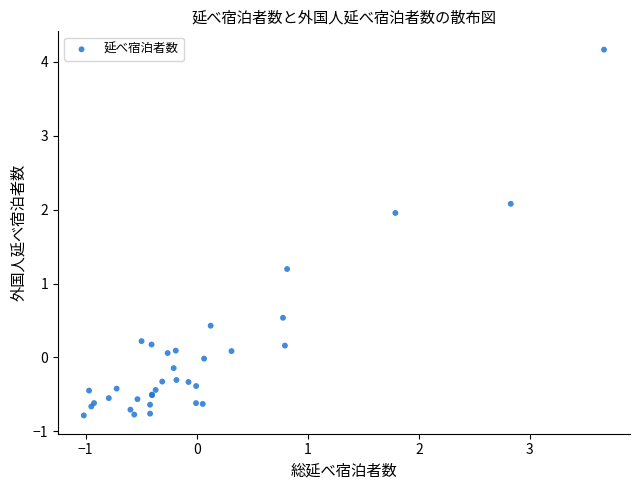

What Y value in the scatter plot is closest to 1?

1.2